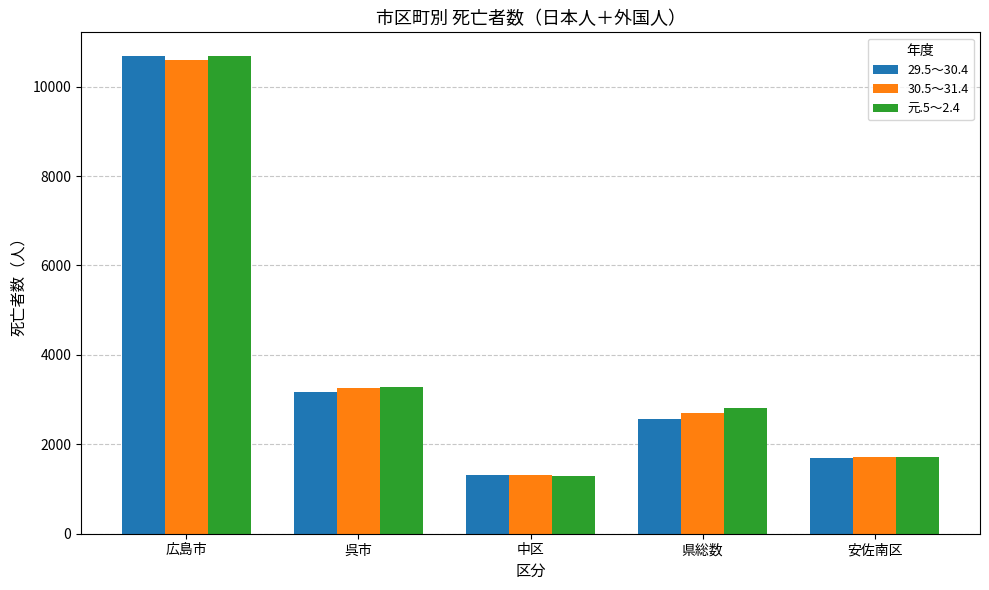

What is the sum of the 29.5～30.4 values at 県総数 and 中区?

3878